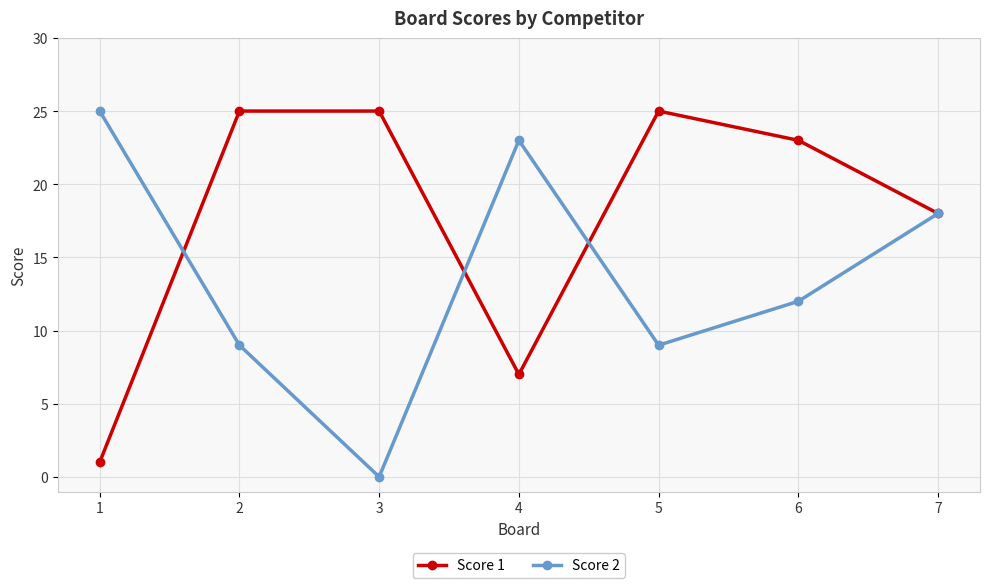

At which category does Score 2 reach its first local peak?

4